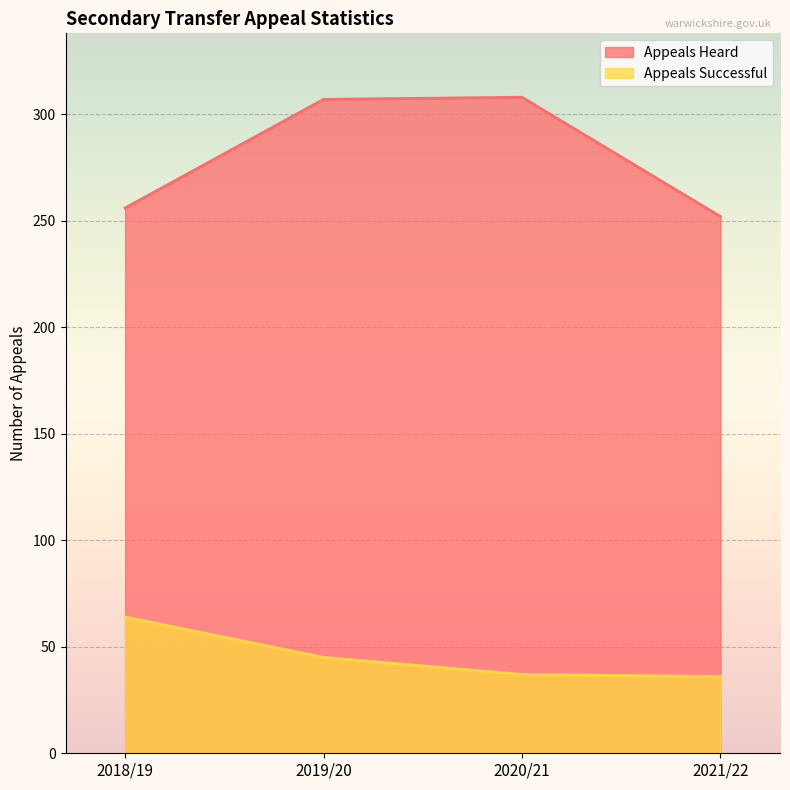

What are all the series names shown in the legend?

Appeals Heard, Appeals Successful